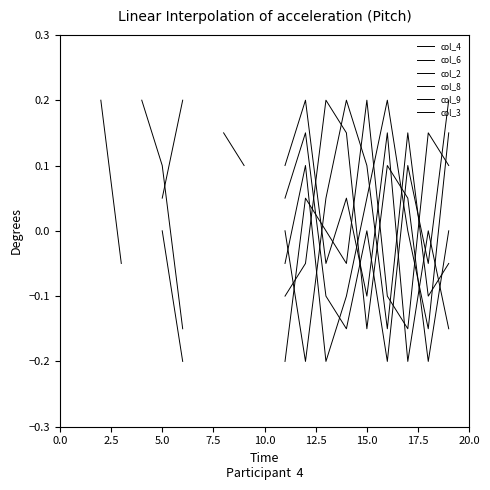

How many series are shown in this chart?

6